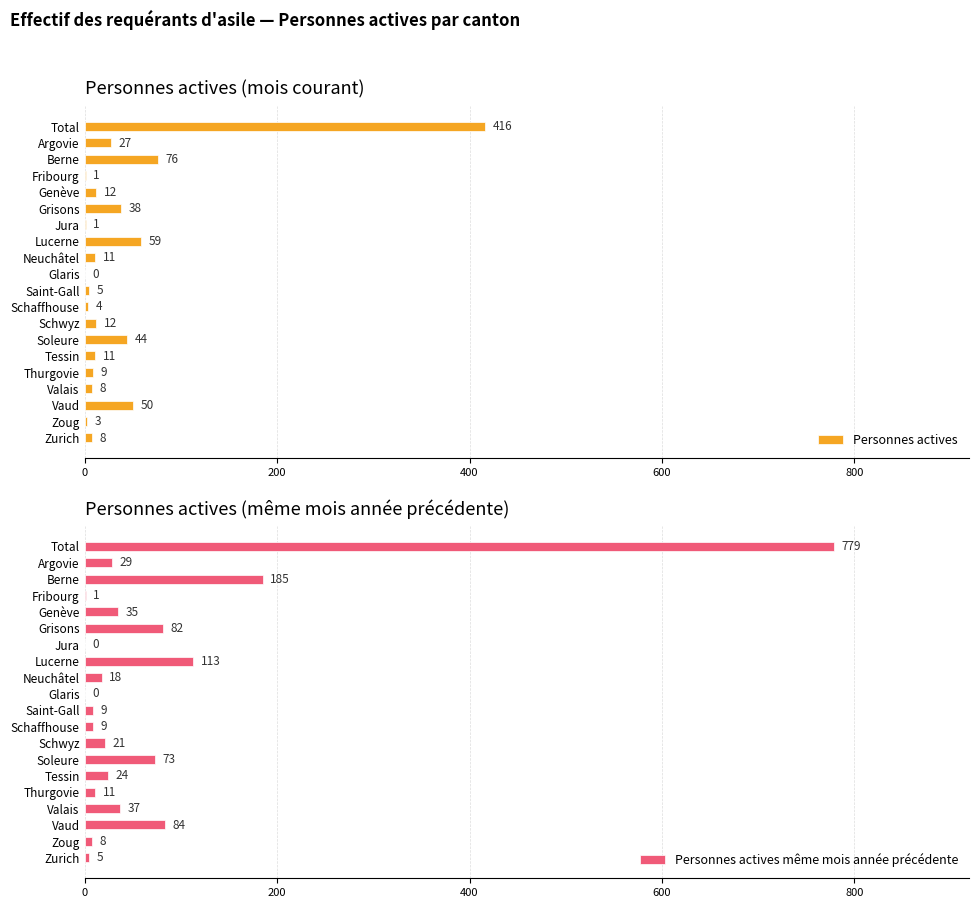

At which label is Personnes actives closest to 208?

Berne